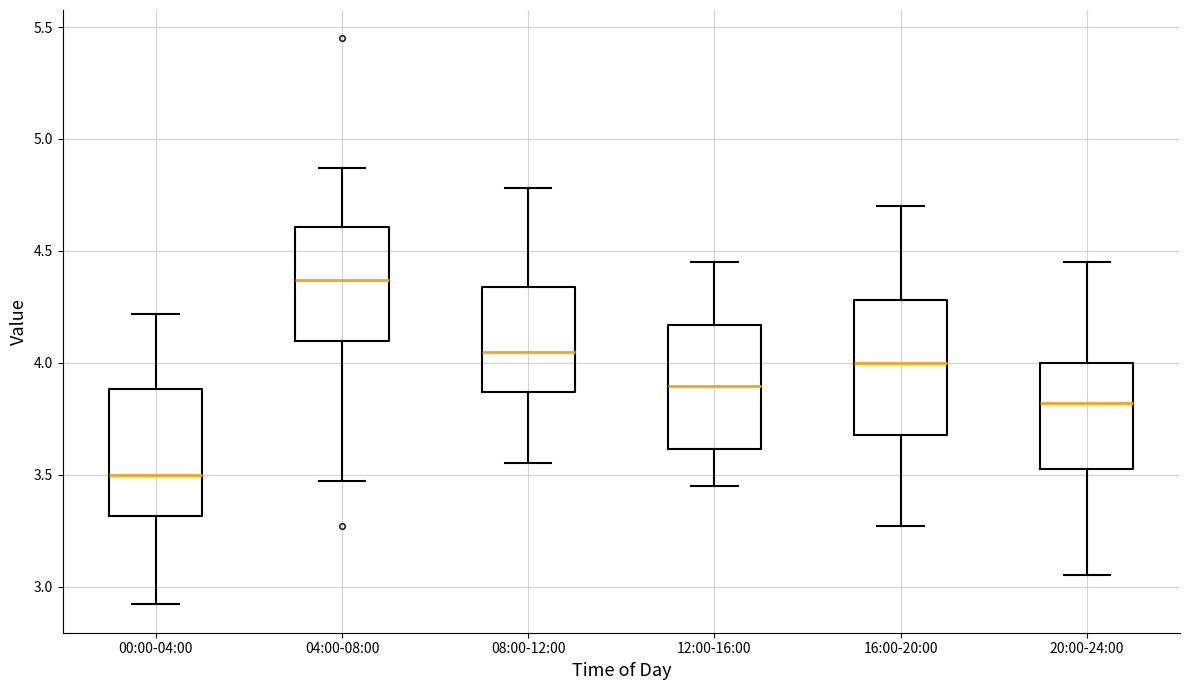

Where does the lower whisker of the box for 16:00-20:00 end on the y-axis? The values are not printed on the chart, so give them approximately, as read against the axis.

3.25